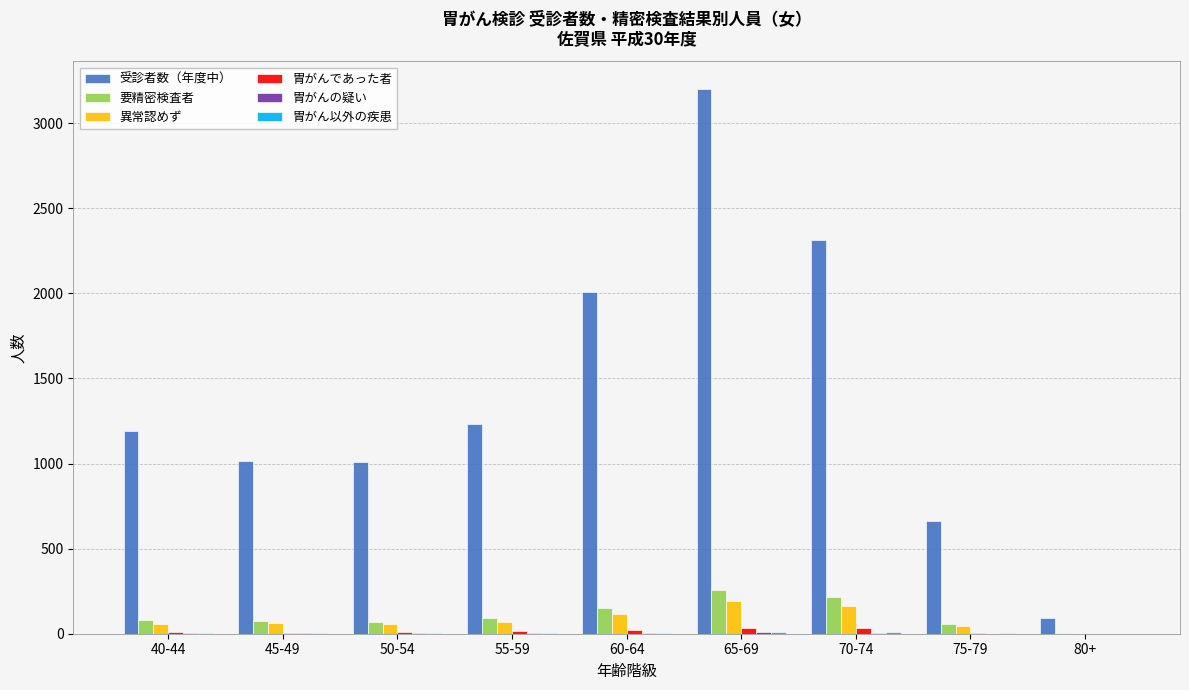

Which series has the largest range (max minus min)?

受診者数（年度中）